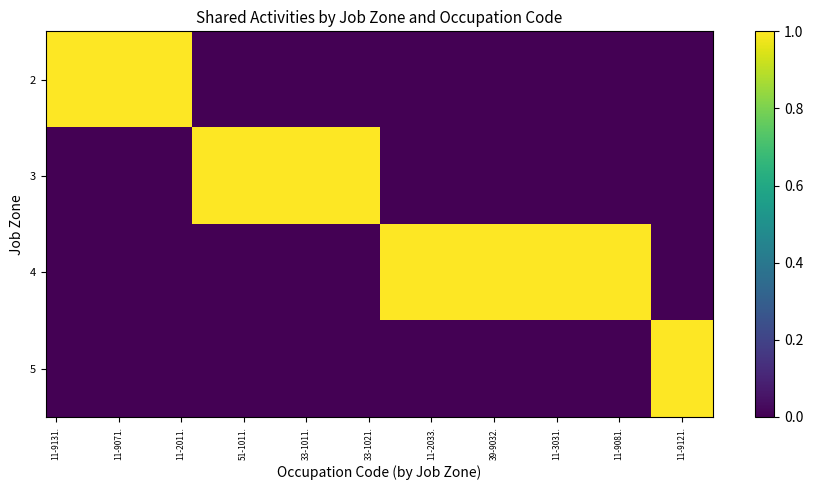

How many series are shown in this chart?

4